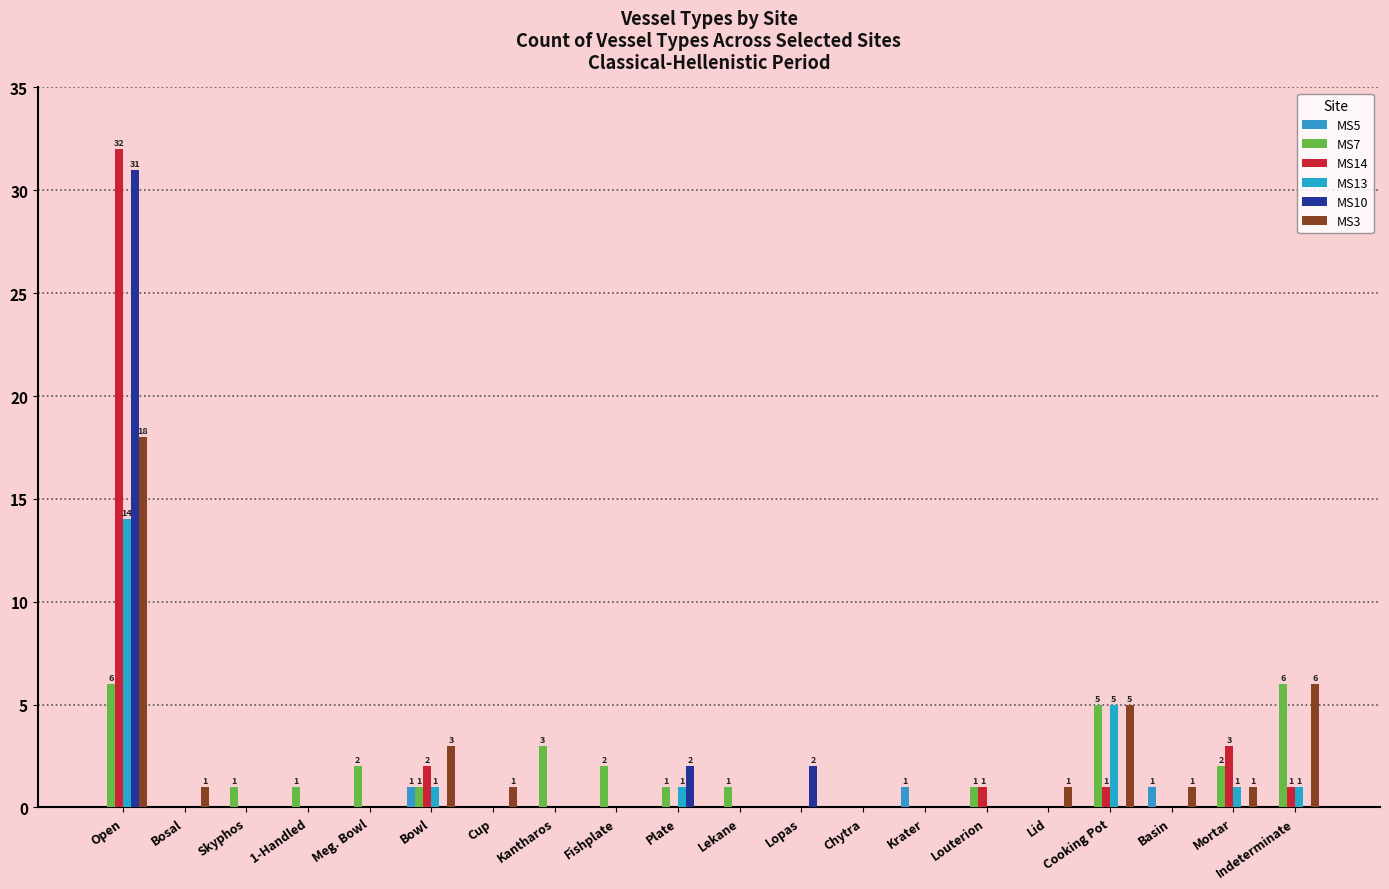

What is the total value across all series at Meg. Bowl?

2